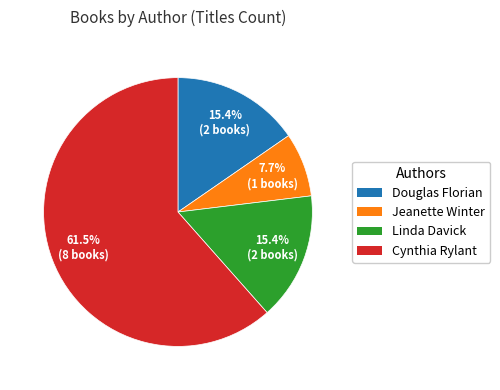

Which category has the biggest portion of the pie?

Cynthia Rylant